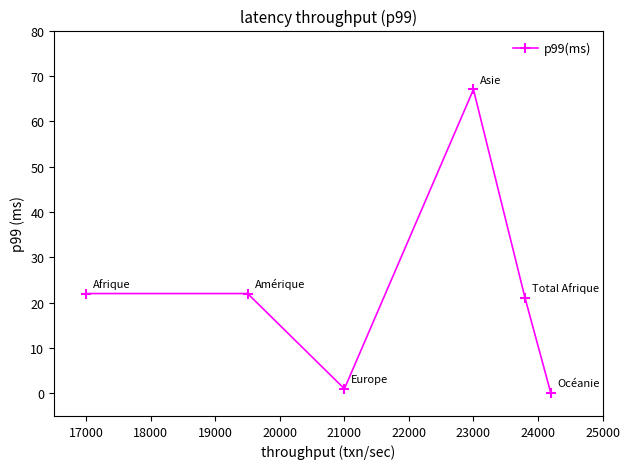

What is the greatest value displayed?

67